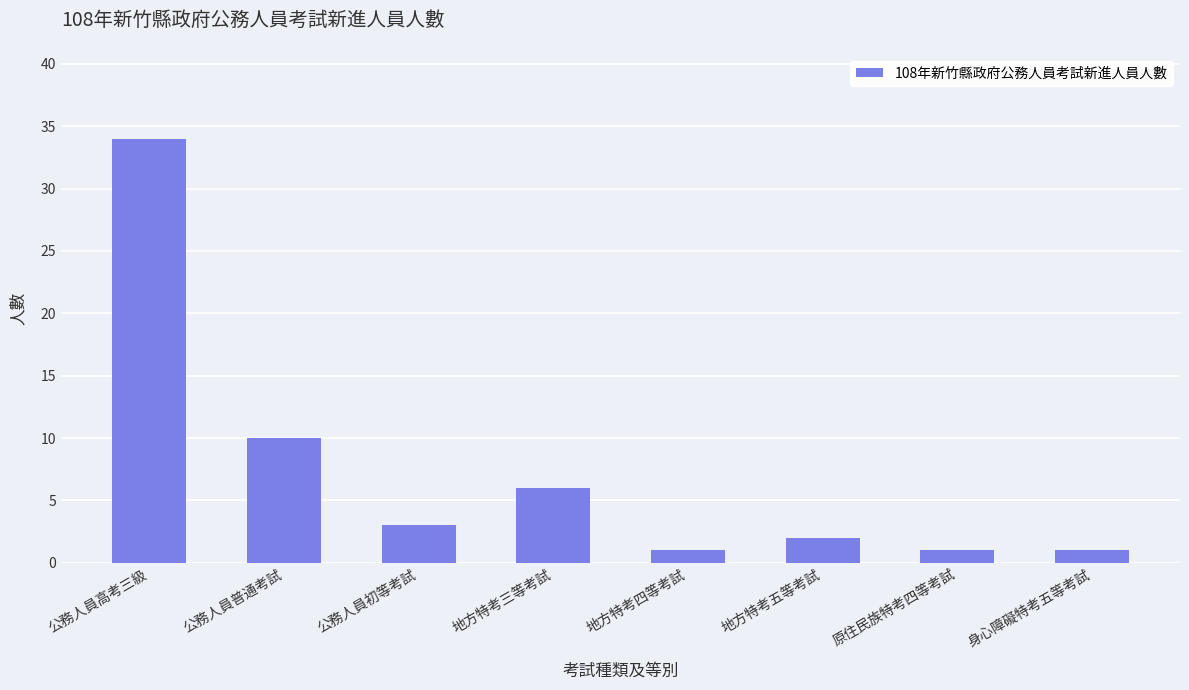

What is the value of the 1st bar from the left?

34